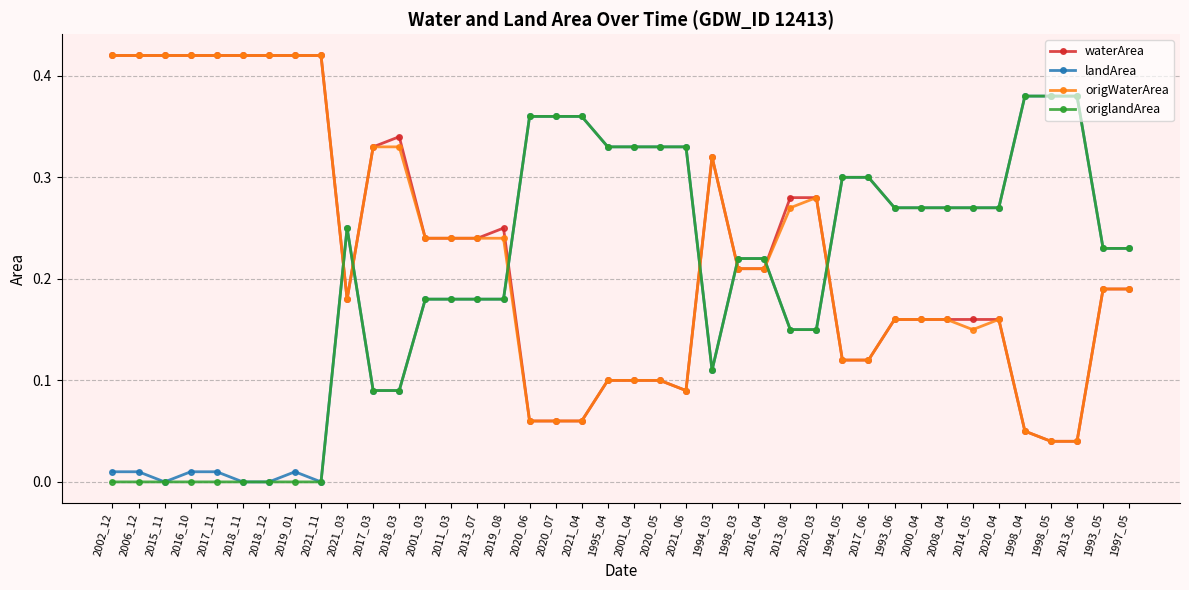

True or false: origWaterArea and origlandArea cross at least once.

True